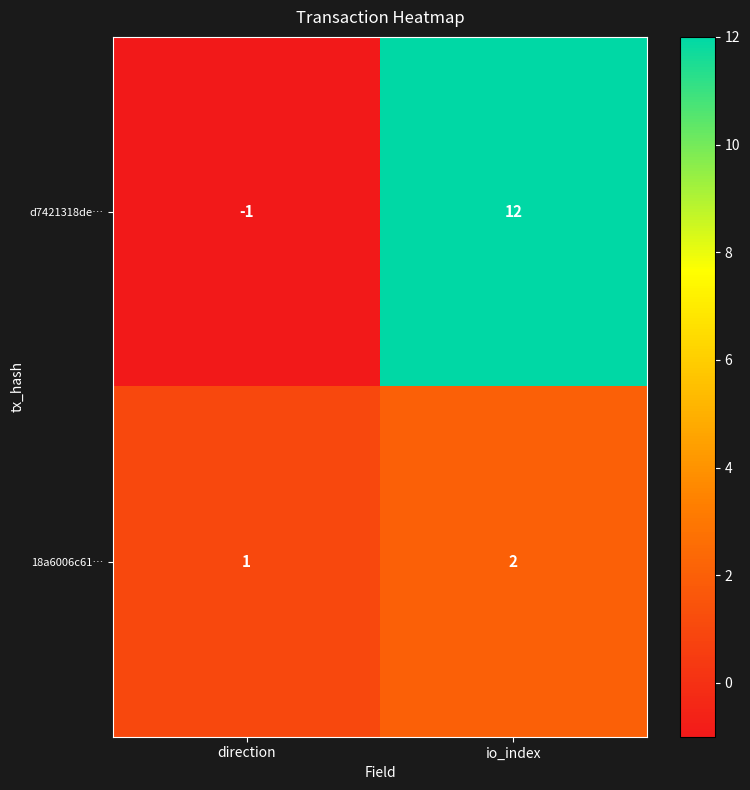

List the series in order of their peak value, lowest first.

18a6006c61…, d7421318de…